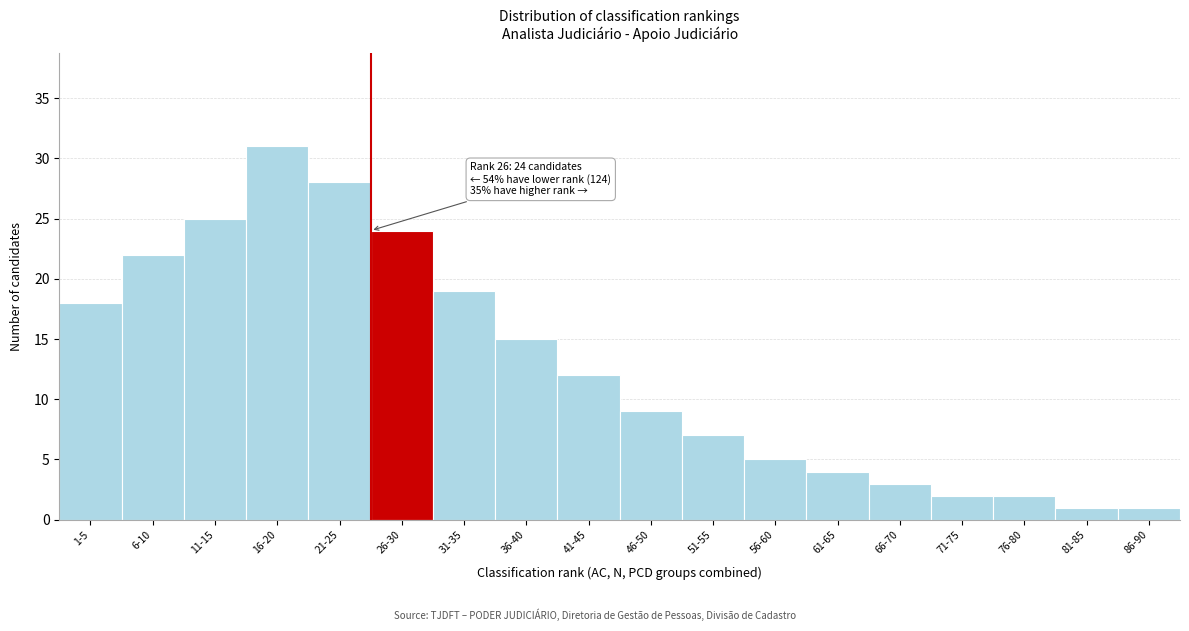

Reading left to right, transcribe all the data shown in this chart.

1-5=18	6-10=22	11-15=25	16-20=31	21-25=28	26-30=24	31-35=19	36-40=15	41-45=12	46-50=9	51-55=7	56-60=5	61-65=4	66-70=3	71-75=2	76-80=2	81-85=1	86-90=1